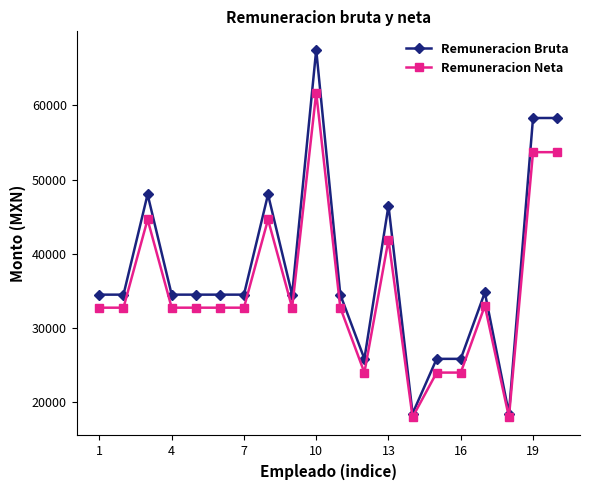

What is the maximum value shown in the chart?

67500.0